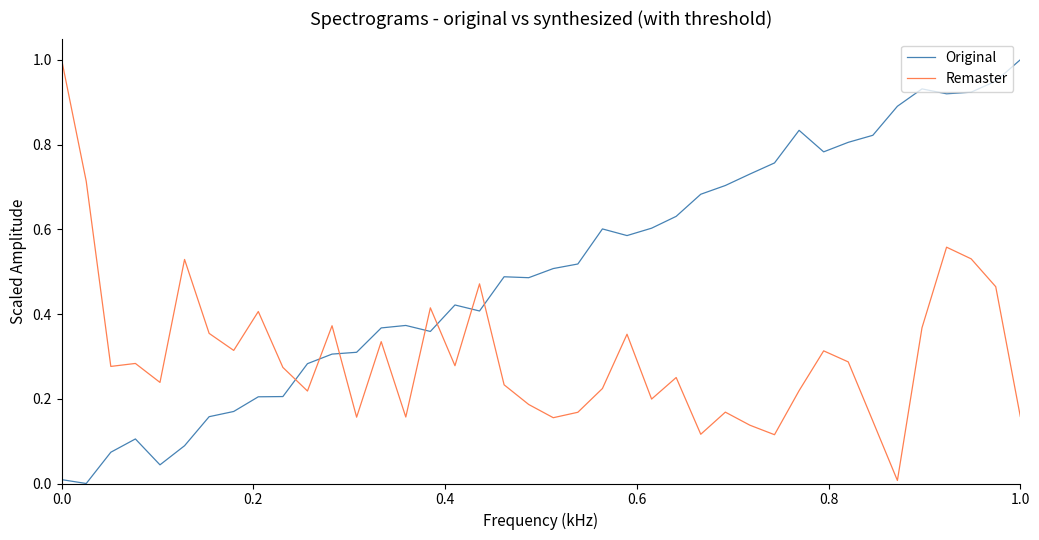

Which series has the largest total across all categories?

Original